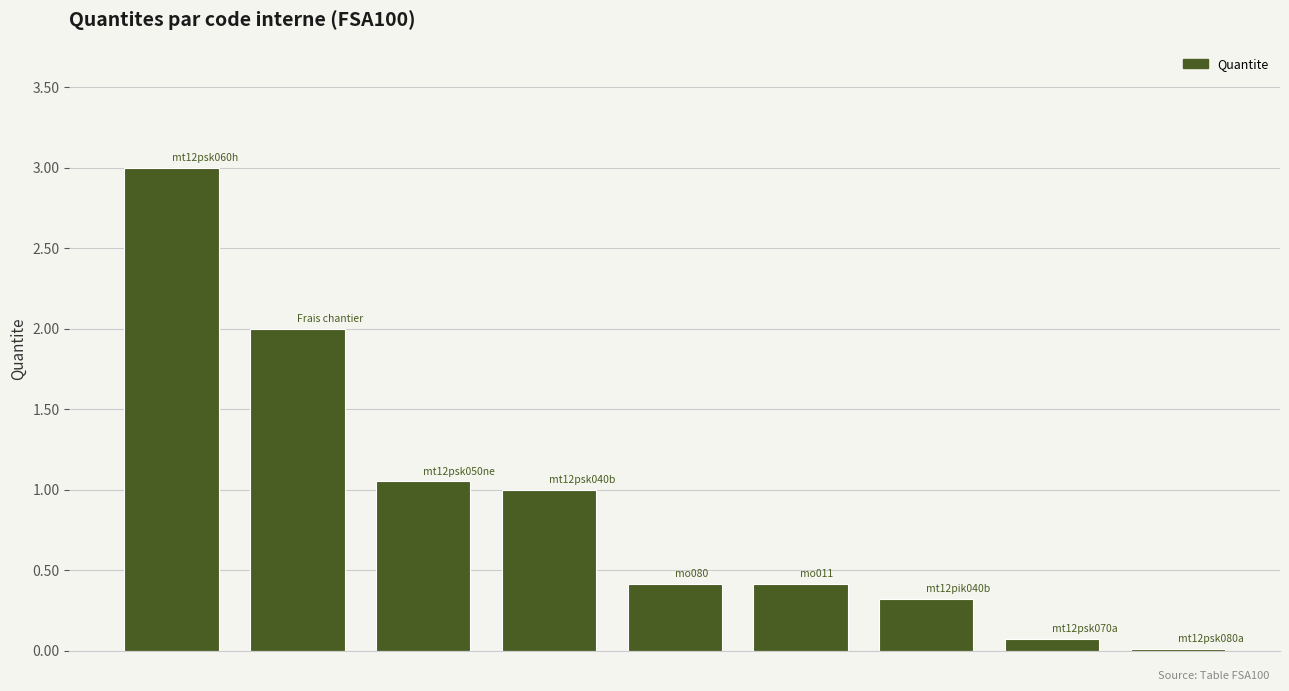

What is the sum of all values?

8.3